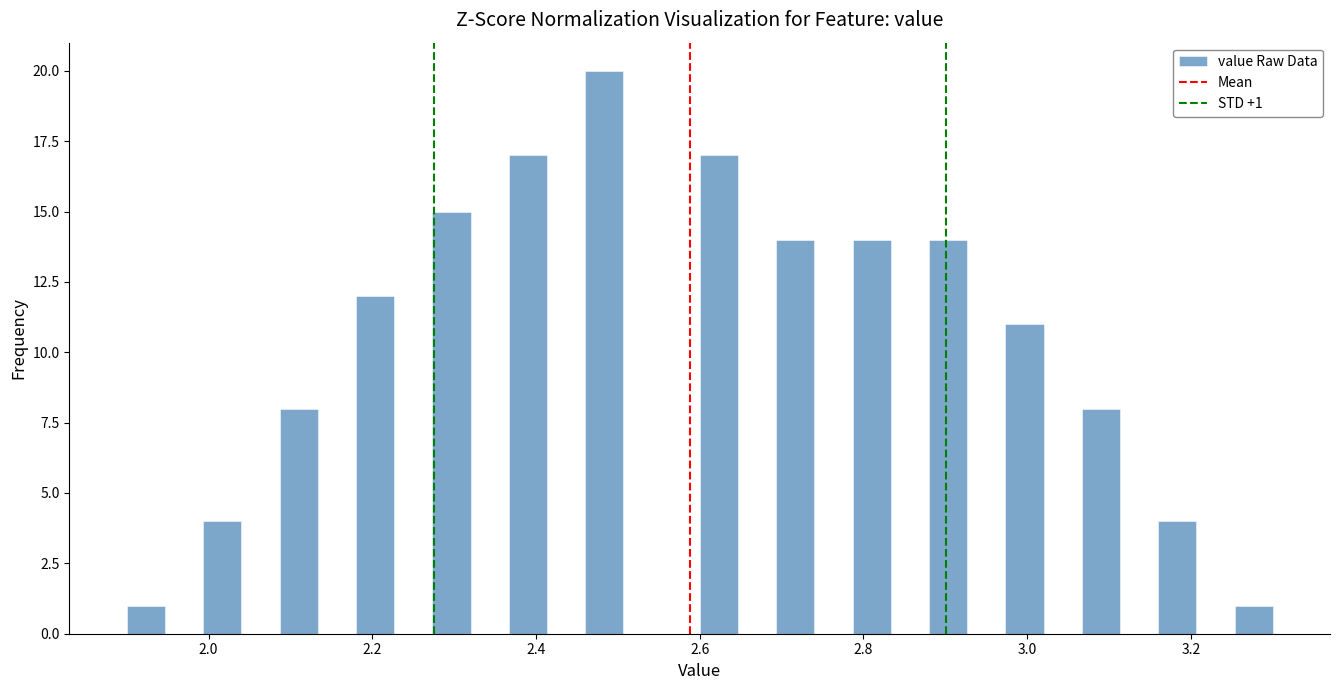

Around what value on the x-axis is the tallest bar? Give the approximate position of its centre, as read against the axis.

2.48